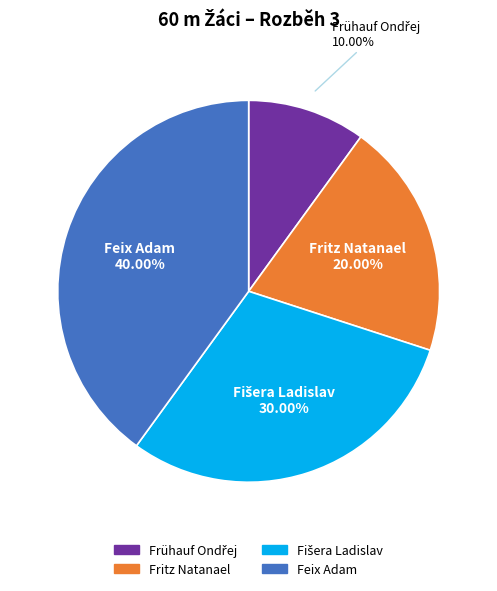

How many slices are in this pie chart?

4